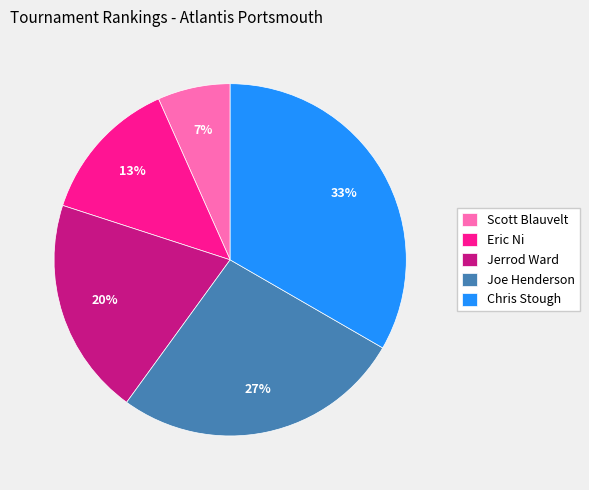

What percentage is the Jerrod Ward slice, to the nearest percent?

20%